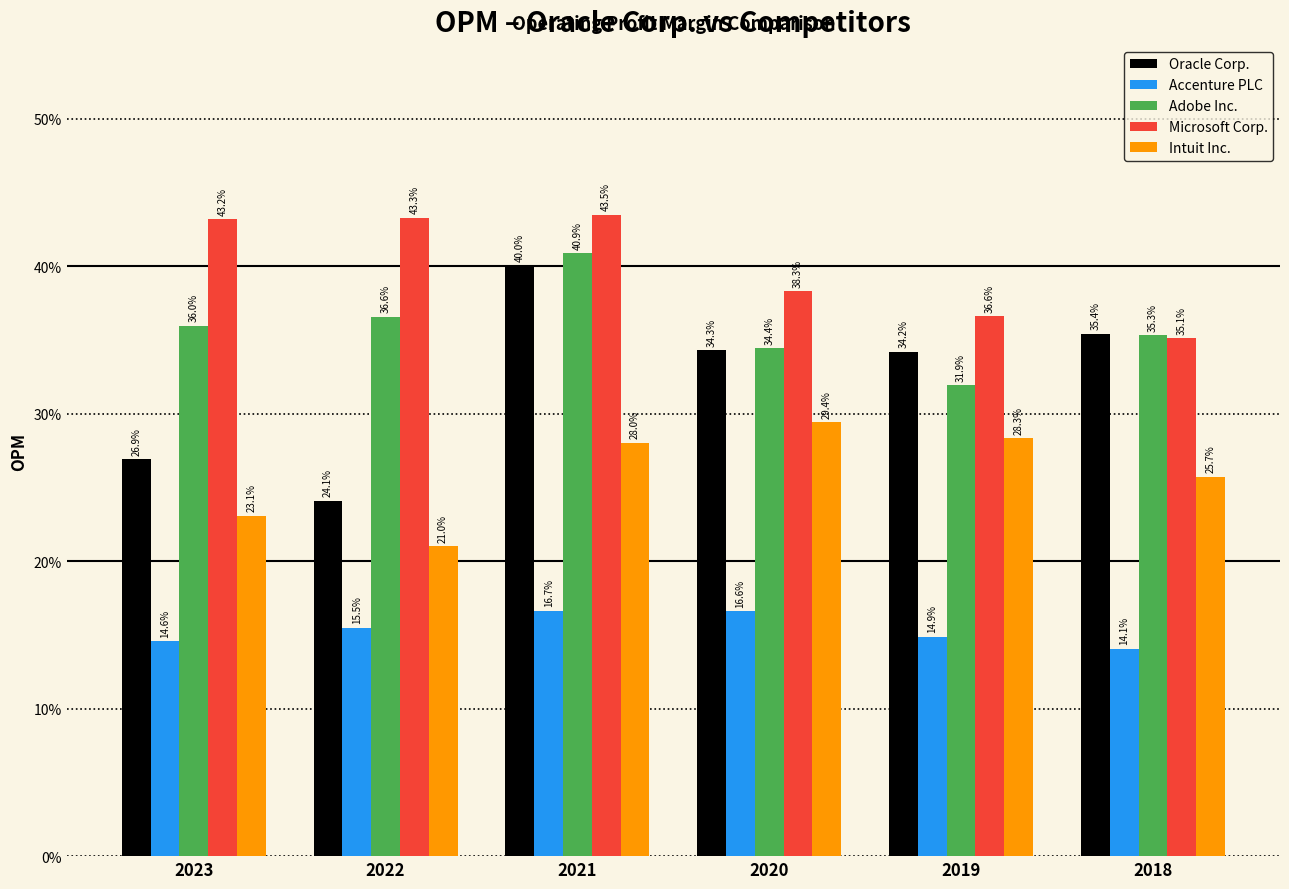

What is the spread (max minus min) of values at 2020?

21.7